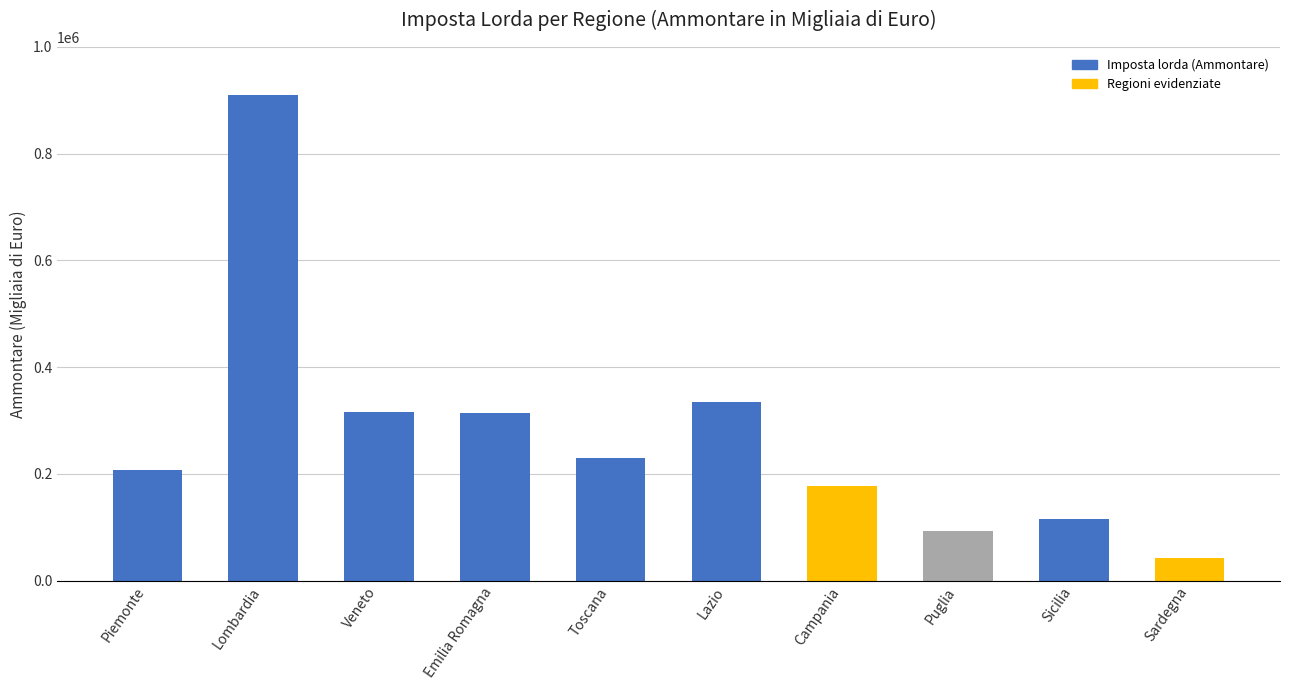

Where is the data nearest to the value 475506?

Lazio